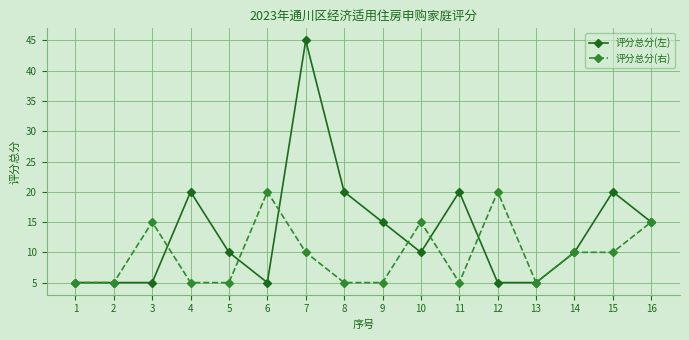

Reading left to right, transcribe all the data shown in this chart.

评分总分(左): 1=5	2=5	3=5	4=20	5=10	6=5	7=45	8=20	9=15	10=10	11=20	12=5	13=5	14=10	15=20	16=15
评分总分(右): 1=5	2=5	3=15	4=5	5=5	6=20	7=10	8=5	9=5	10=15	11=5	12=20	13=5	14=10	15=10	16=15